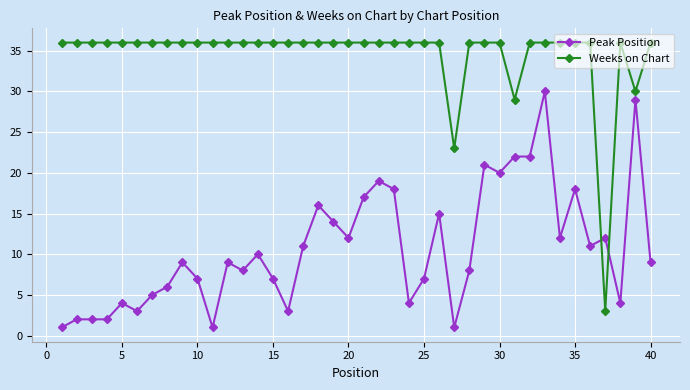

What are all the series names shown in the legend?

Peak Position, Weeks on Chart